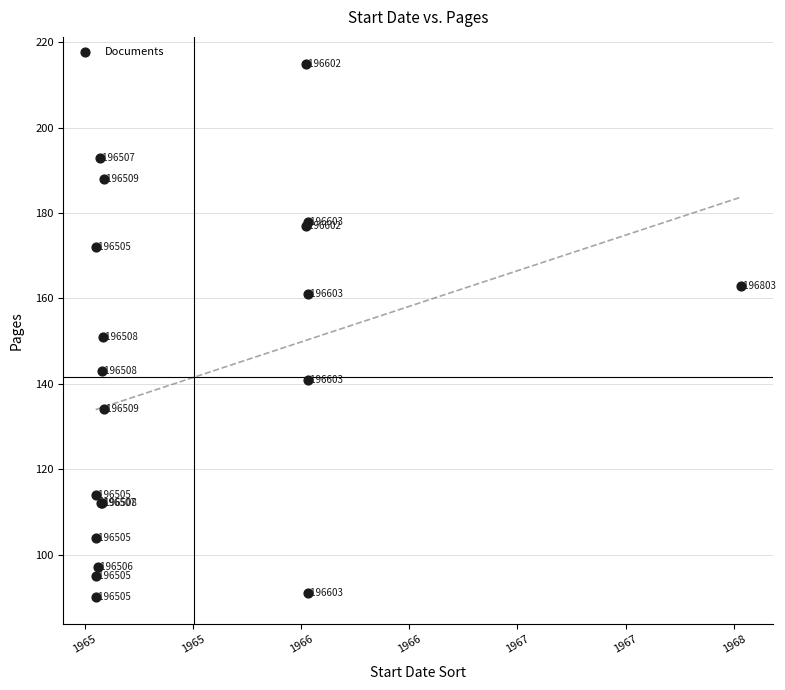

What Y value in the scatter plot is closest to 152?

151